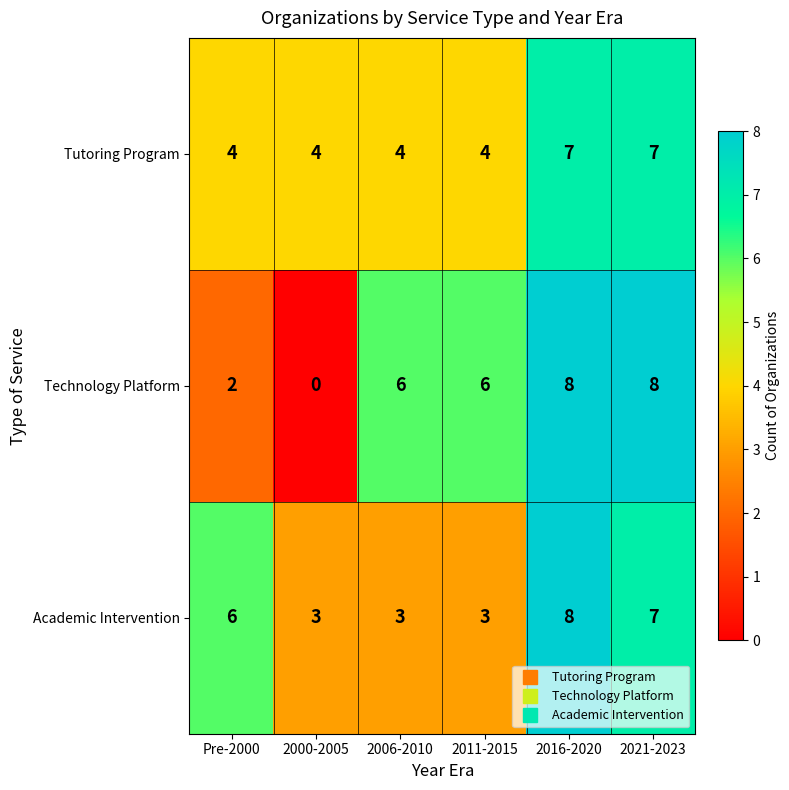

What is the spread (max minus min) of values at Pre-2000?

4